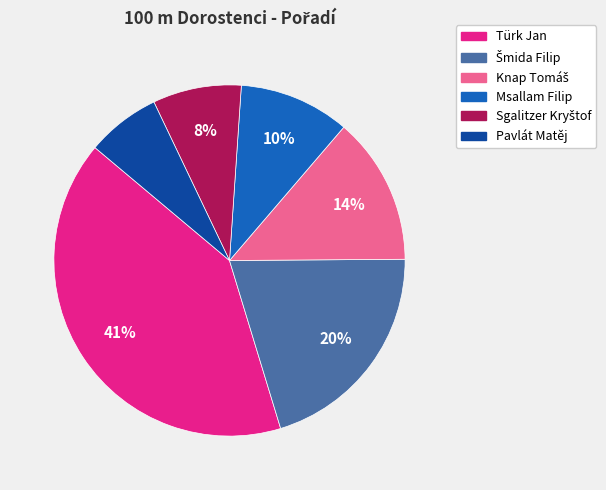

To the nearest percent, what is the difference between the largest and smallest slice percentages?

34%